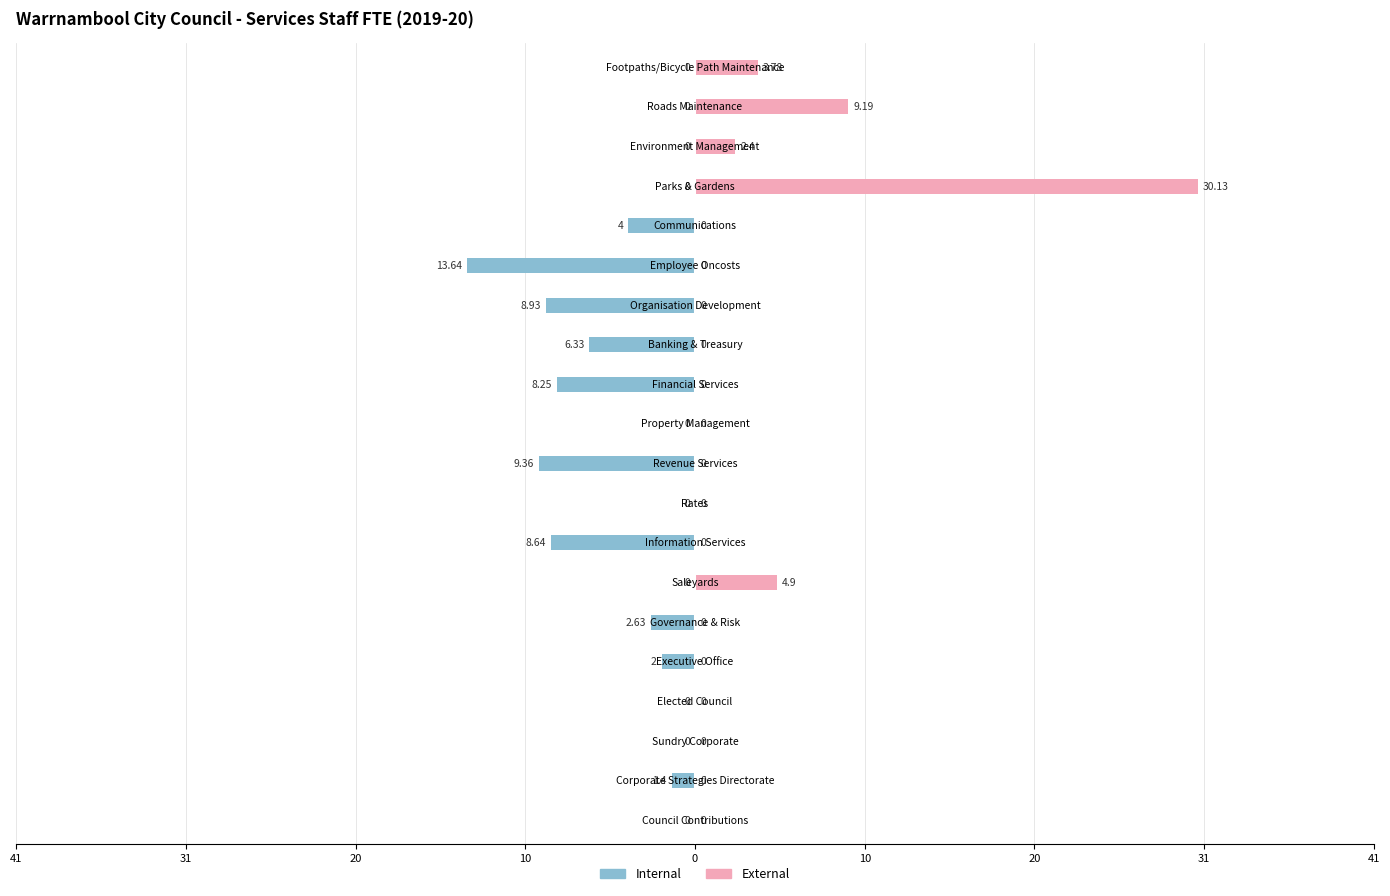

Which series has the largest range (max minus min)?

External